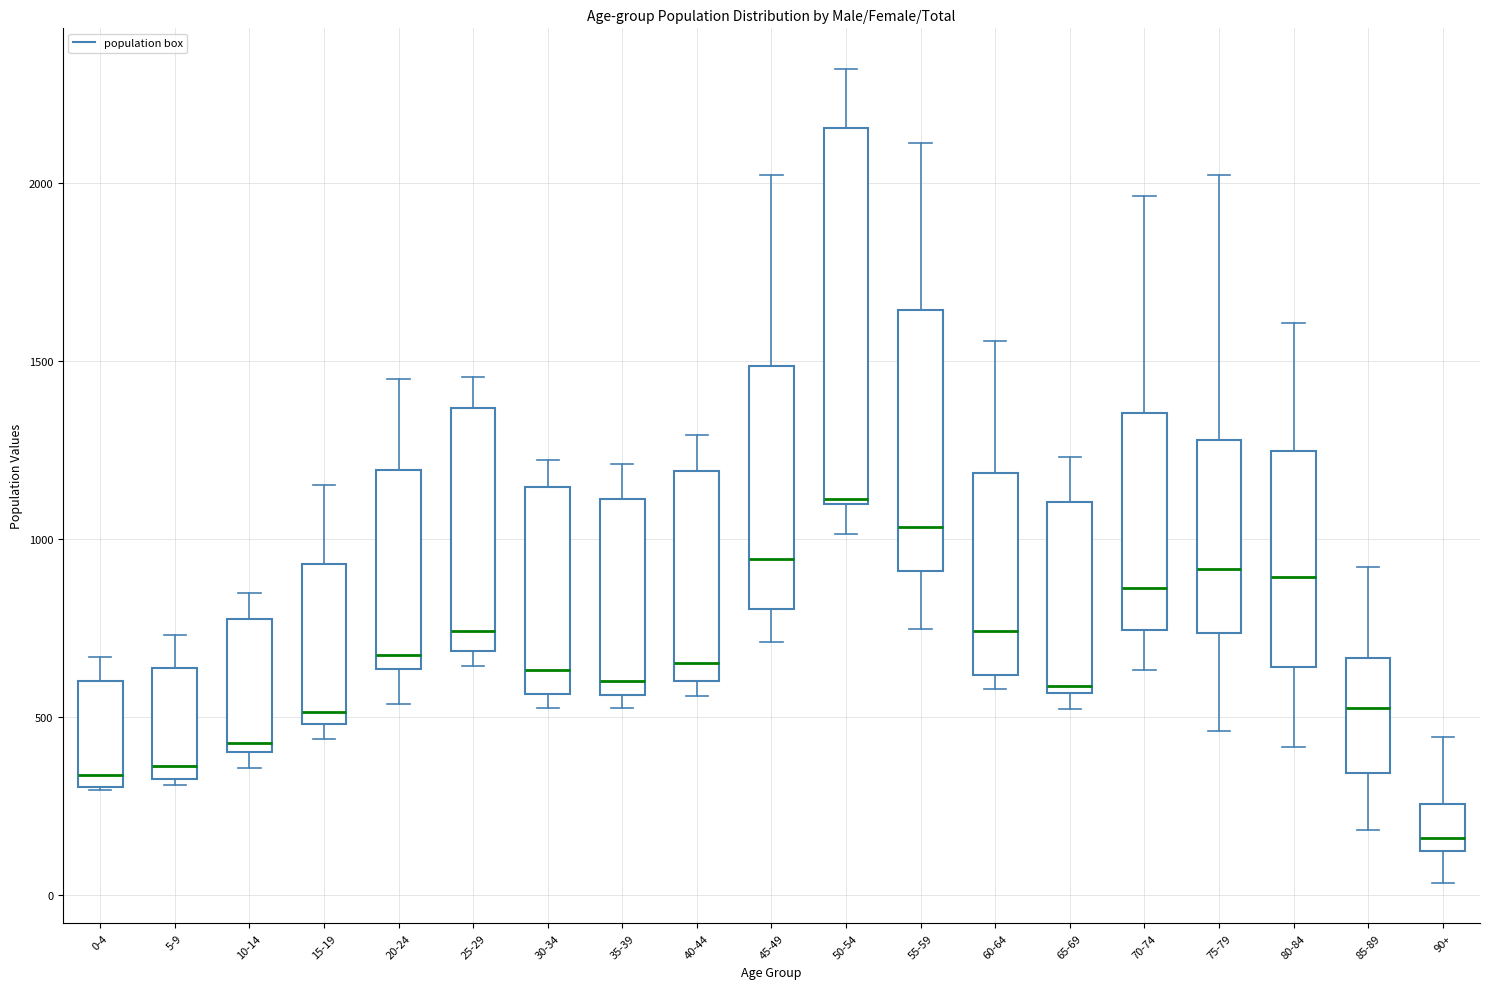

Reading left to right, read every box against the y-axis: the position of its median line, the range the box covers, and the ends of its whiskers. The values are not printed on the chart, so give them approximately, as read against the axis.

0-4: median 350, box 300 to 600, whiskers 300 to 650
5-9: median 350 (just above the box's lower edge), box 350 to 650, whiskers 300 to 750
10-14: median 450, box 400 to 800, whiskers 350 to 850
15-19: median 500 (just above the box's lower edge), box 500 to 950, whiskers 450 to 1150
20-24: median 700, box 650 to 1200, whiskers 550 to 1450
25-29: median 750, box 700 to 1350, whiskers 650 to 1450
30-34: median 650, box 550 to 1150, whiskers 550 (just below the box's lower edge) to 1200
35-39: median 600, box 550 to 1100, whiskers 550 (just below the box's lower edge) to 1200
40-44: median 650, box 600 to 1200, whiskers 550 to 1300
45-49: median 950, box 800 to 1500, whiskers 700 to 2000
50-54: median 1100, box 1100 to 2150, whiskers 1000 to 2300
55-59: median 1050, box 900 to 1650, whiskers 750 to 2100
60-64: median 750, box 600 to 1200, whiskers 600 (just below the box's lower edge) to 1550
65-69: median 600, box 550 to 1100, whiskers 500 to 1250
70-74: median 850, box 750 to 1350, whiskers 650 to 1950
75-79: median 900, box 750 to 1300, whiskers 450 to 2000
80-84: median 900, box 650 to 1250, whiskers 400 to 1600
85-89: median 550, box 350 to 650, whiskers 200 to 900
90+: median 150 (just above the box's lower edge), box 150 to 250, whiskers 50 to 450